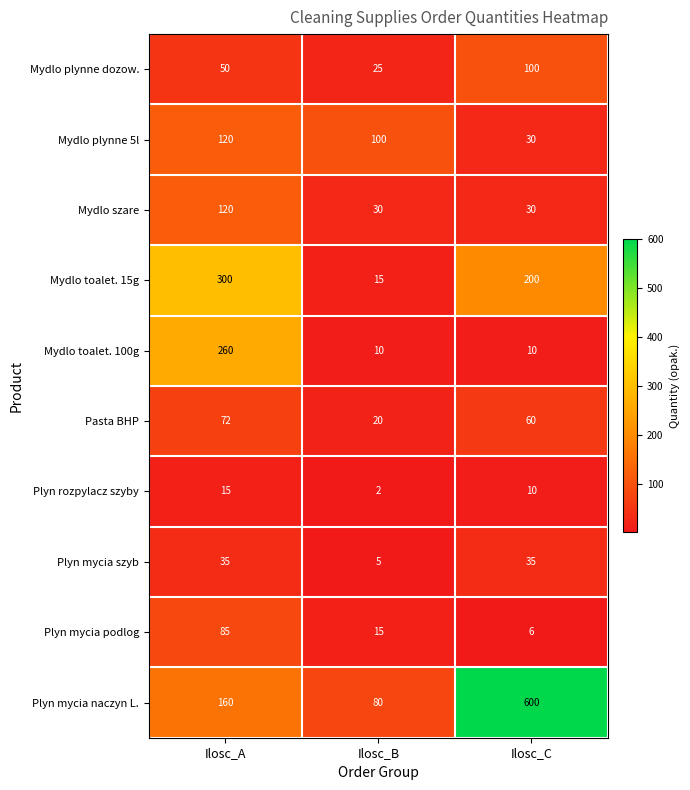

Which category has the lowest value across all series?

Ilosc_B